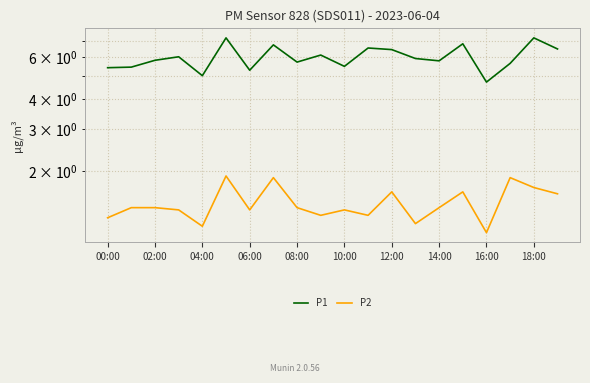

What is the greatest value displayed?

7.2